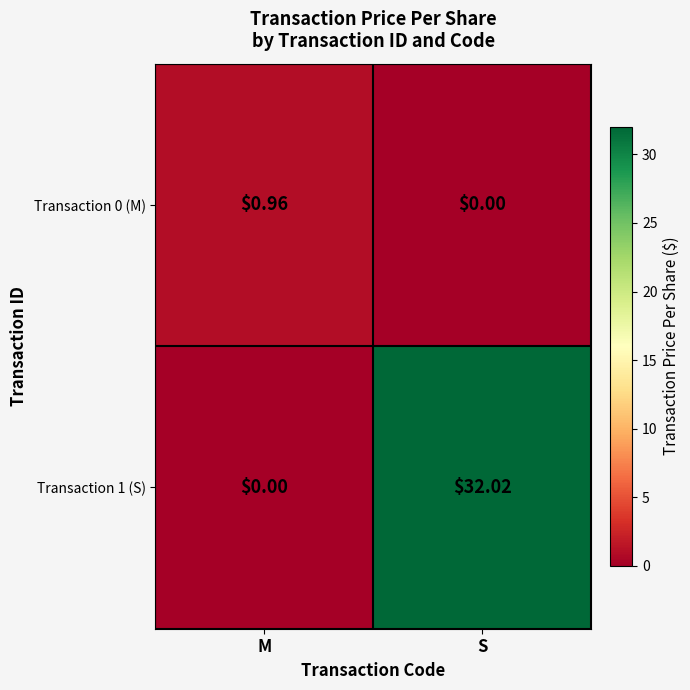

Which category has the highest value across all series?

S